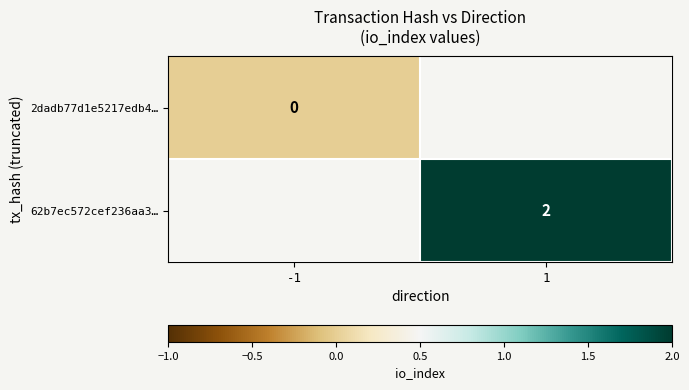

At how many categories does at least one series exceed 1?

1